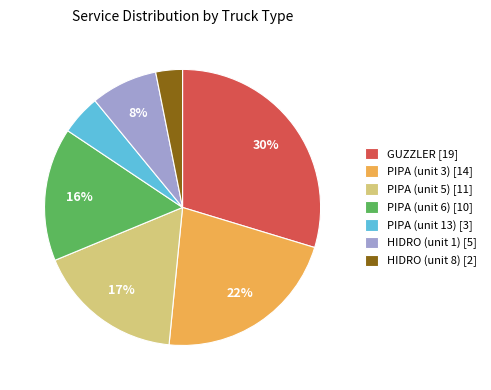

How many slices are in this pie chart?

7